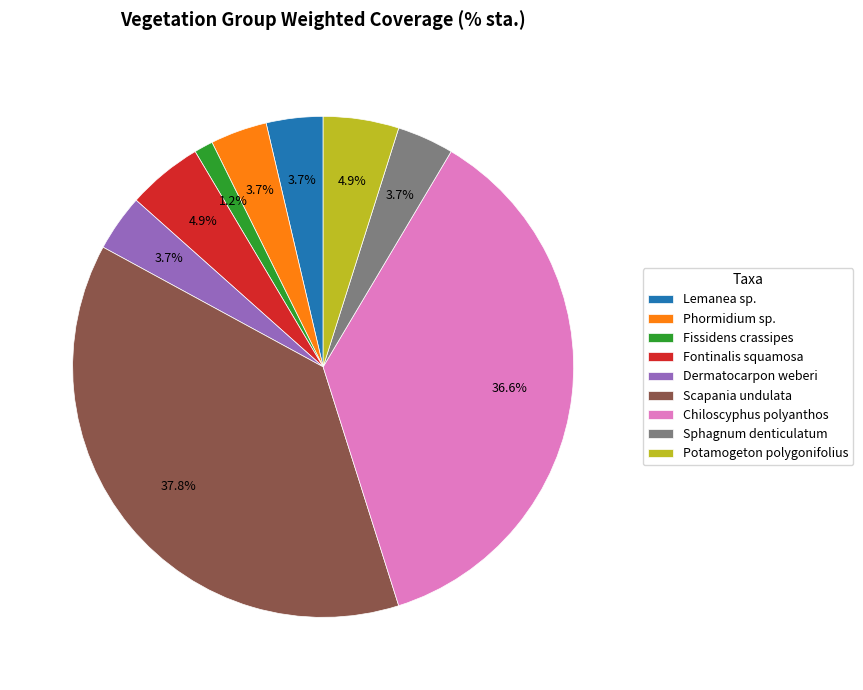

What percentage is the Fissidens crassipes slice, to the nearest percent?

1%